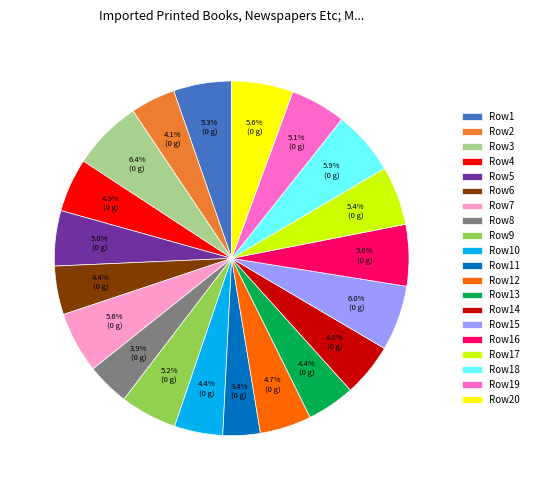

Is there a majority slice in this chart?

No